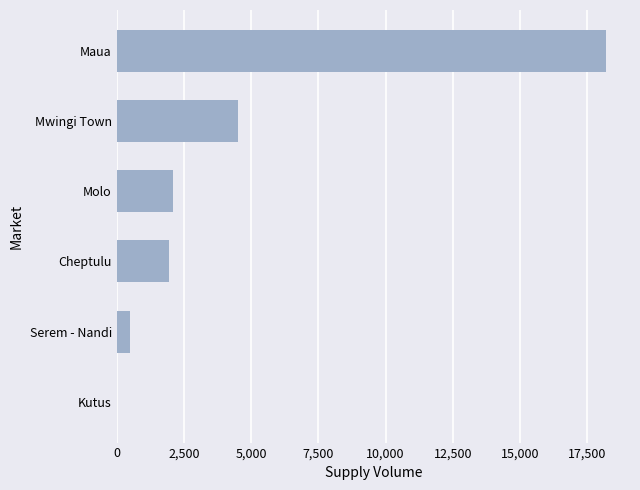

Which has a higher value, Mwingi Town or Cheptulu?

Mwingi Town